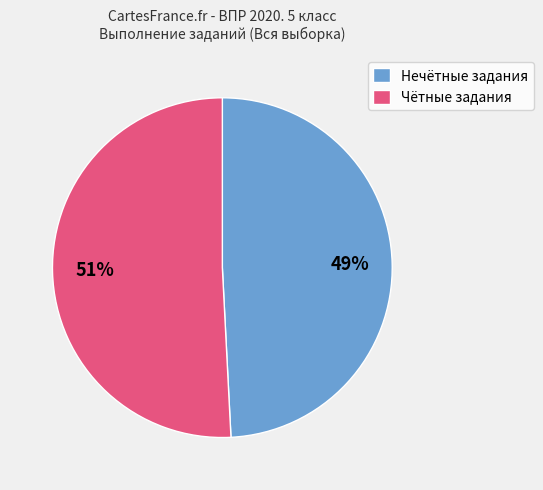

The Чётные задания slice represents 51% of the pie. True or false?

True